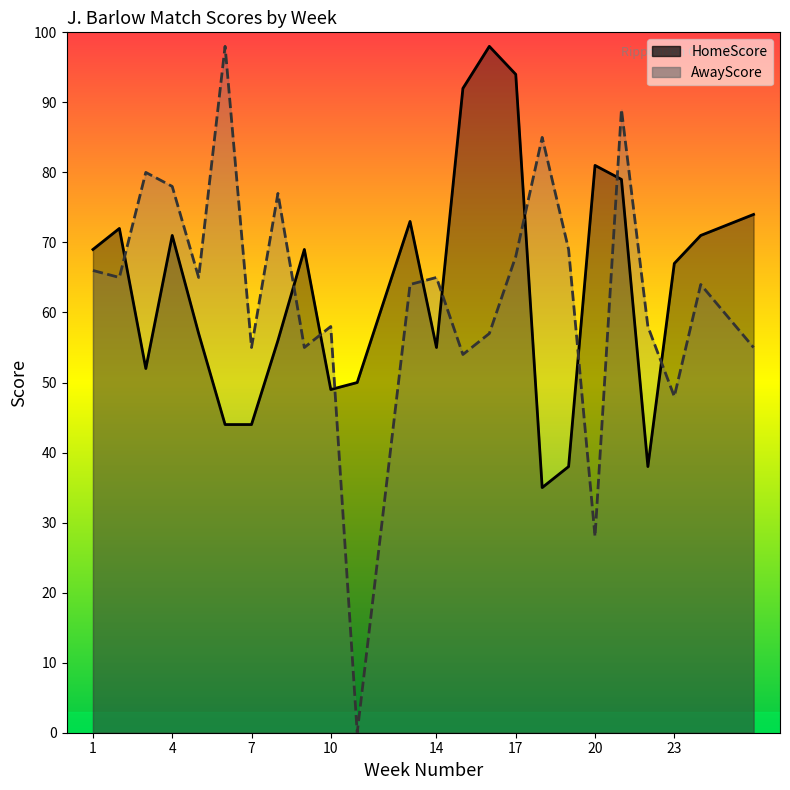

At which label does HomeScore first exceed 69?

2